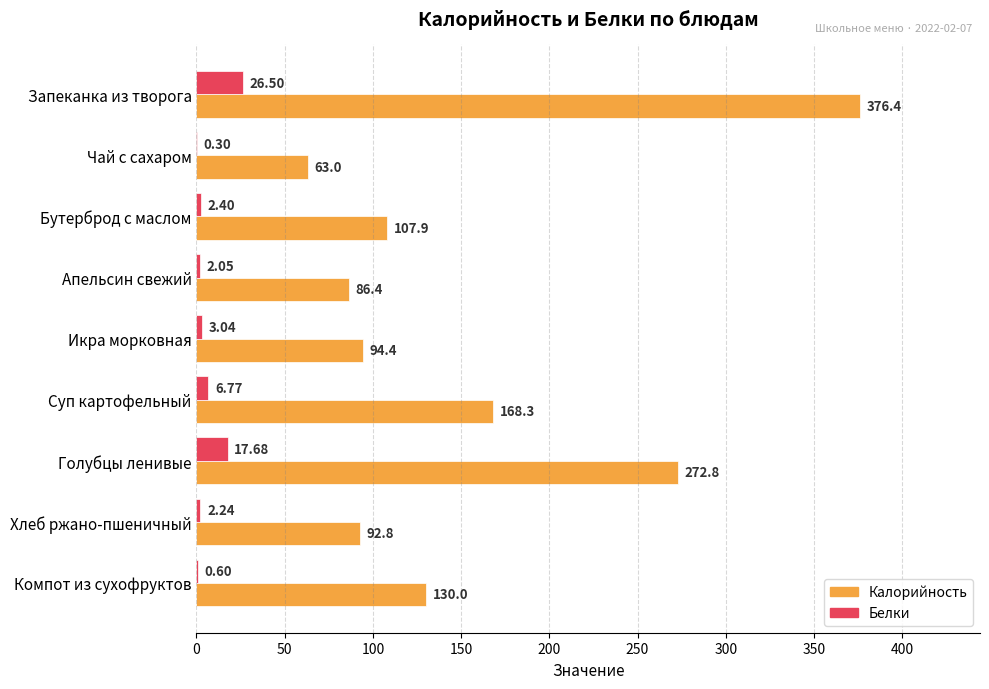

Which category has the highest value in the Белки series?

Запеканка из творога